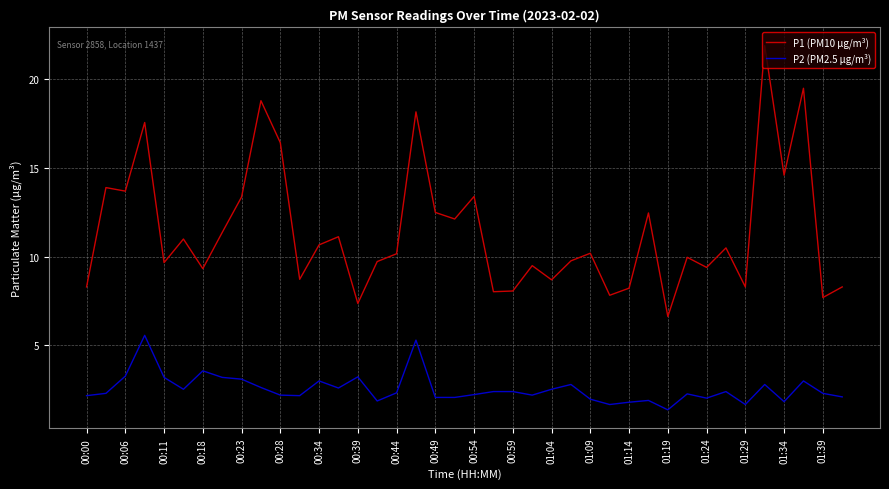

Which series has the largest total across all categories?

P1 (PM10 μg/m³)